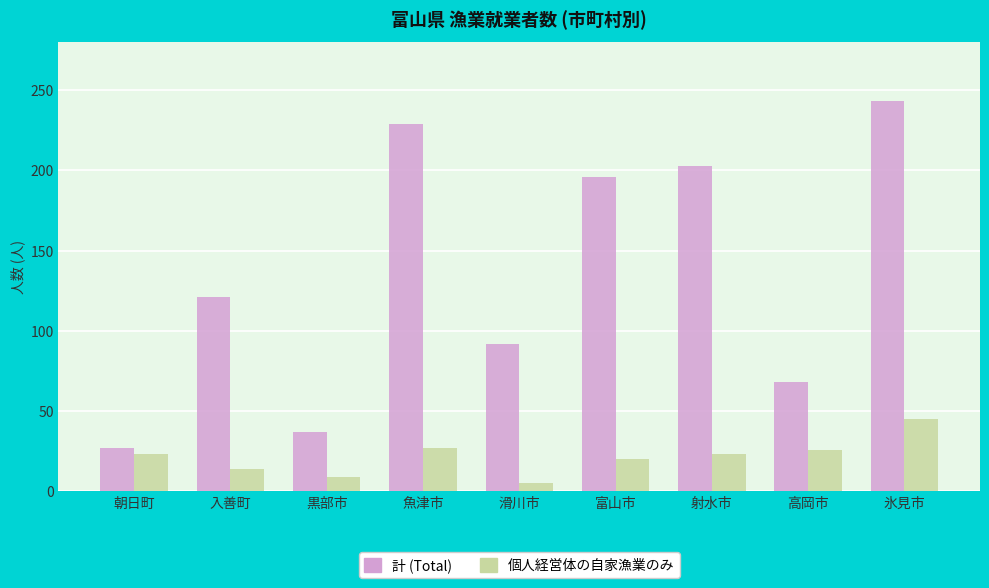

At which label does 計 (Total) reach its minimum?

朝日町